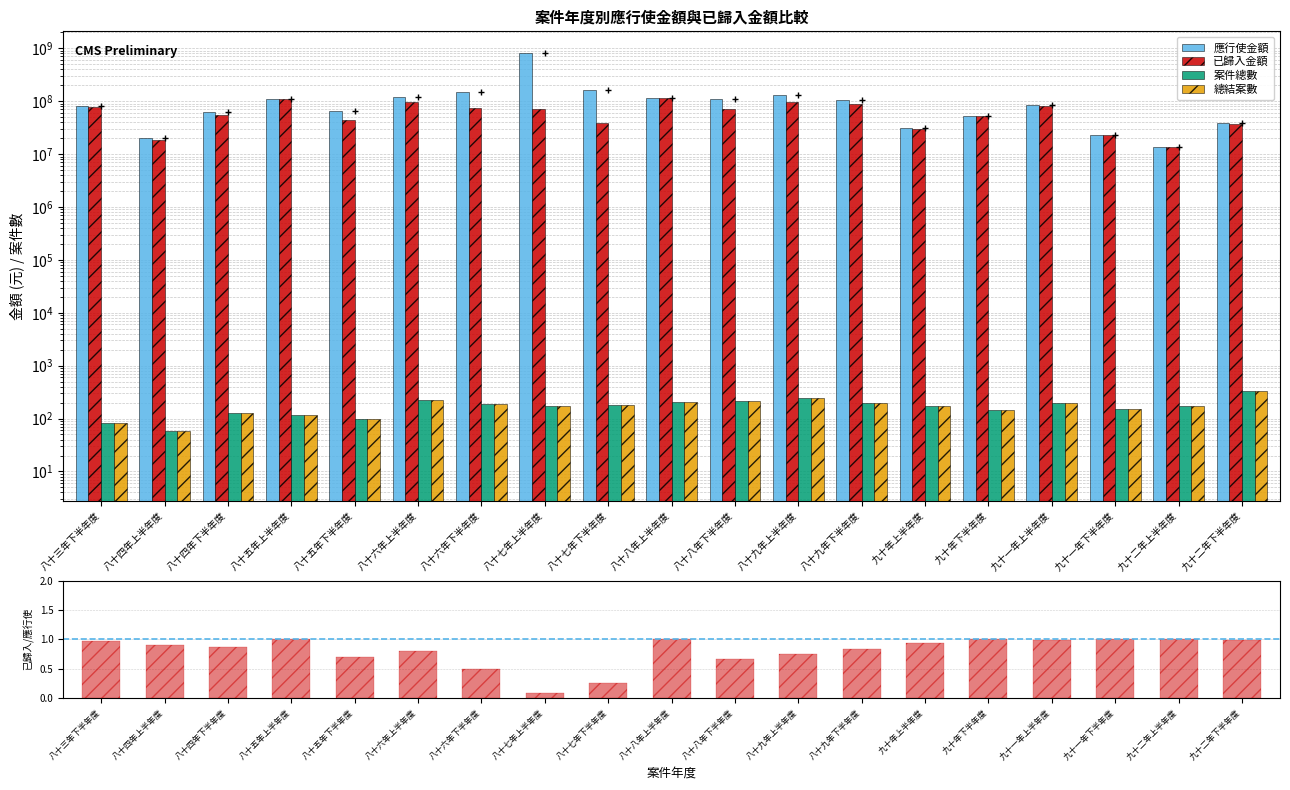

At which category is the sum across all series the highest?

八十七年上半年度